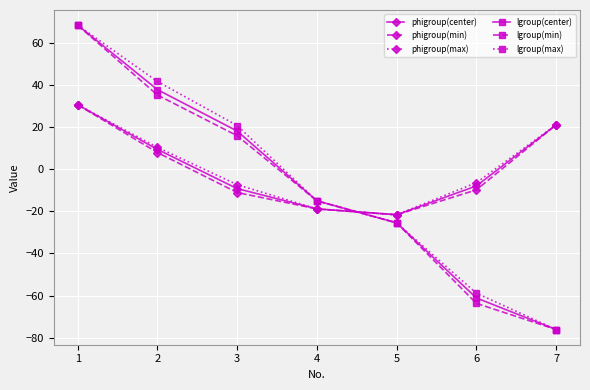

What is the total value across all series at 1?

296.1